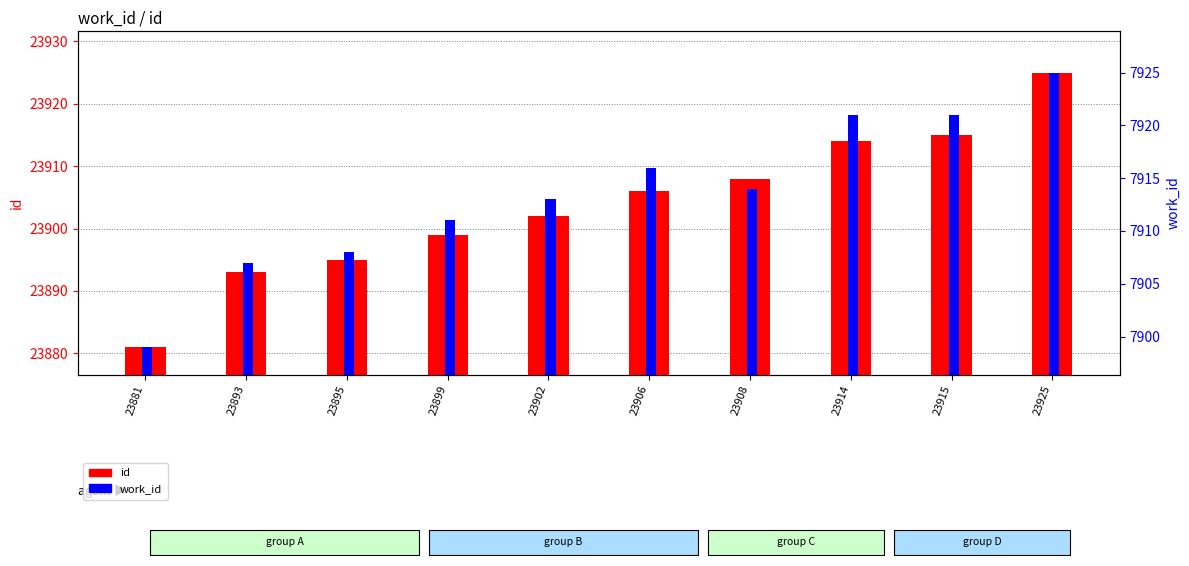

What are all the series names shown in the legend?

id, work_id